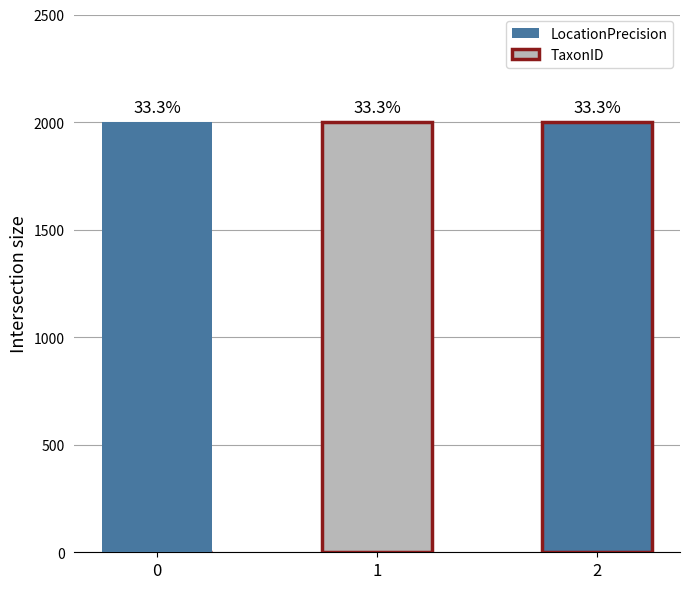

Which series has the largest range (max minus min)?

LocationPrecision